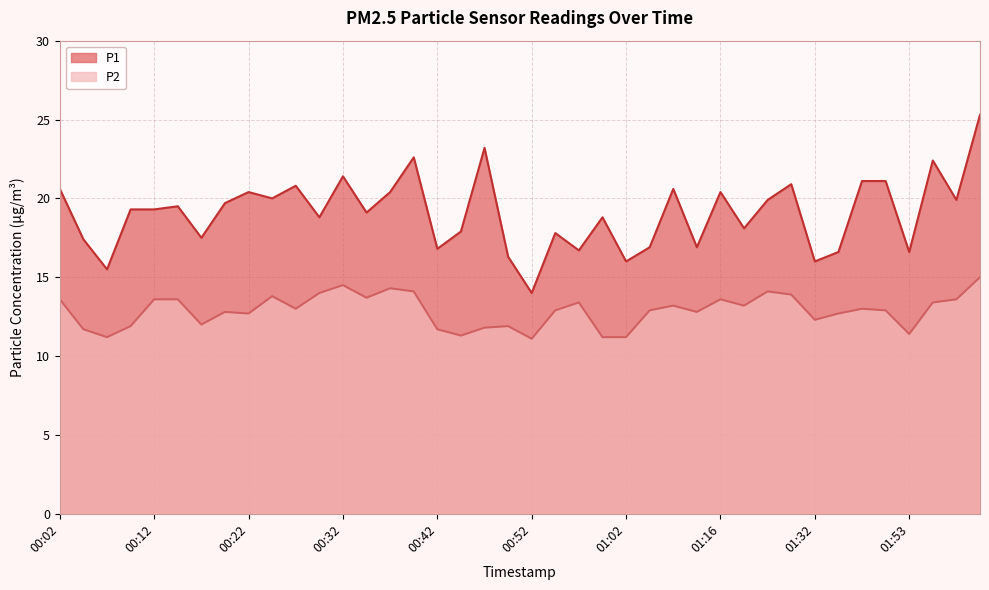

What value does the P2 series have at 00:55?

12.9